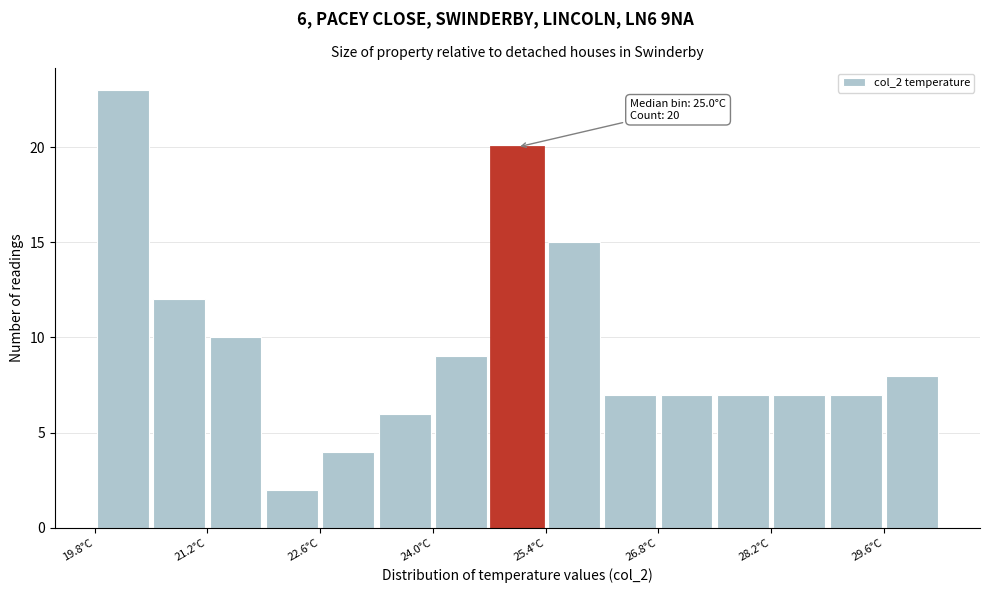

Read against the x-axis, roughly where is the centre of the tallest bar?

20.2